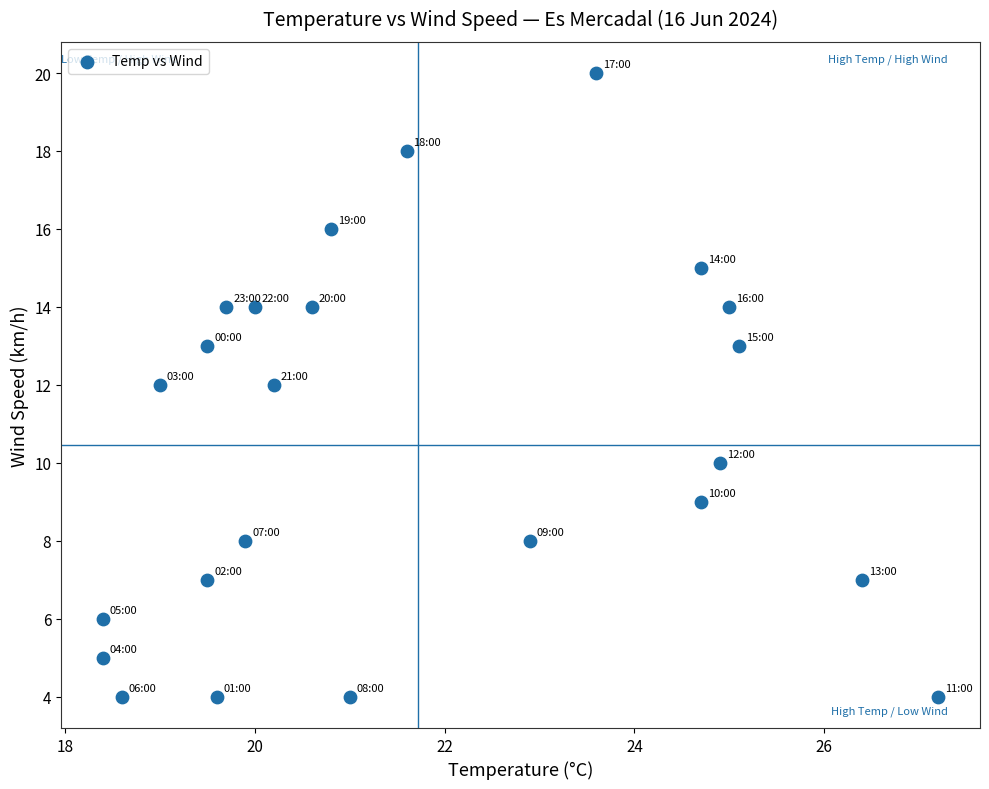

What is the range of Y values (max minus min)?

16